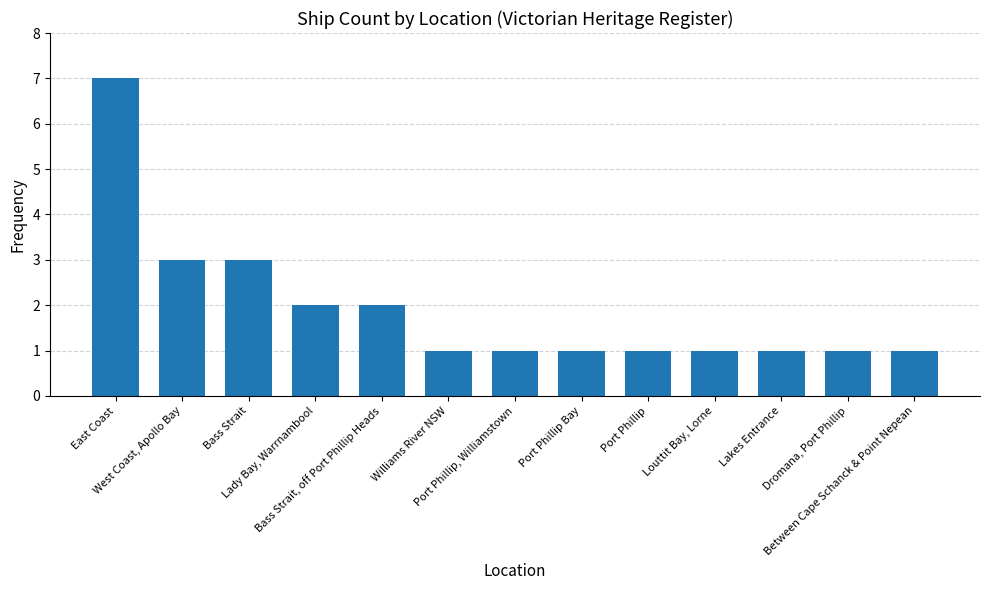

Does the chart contain any negative values?

No